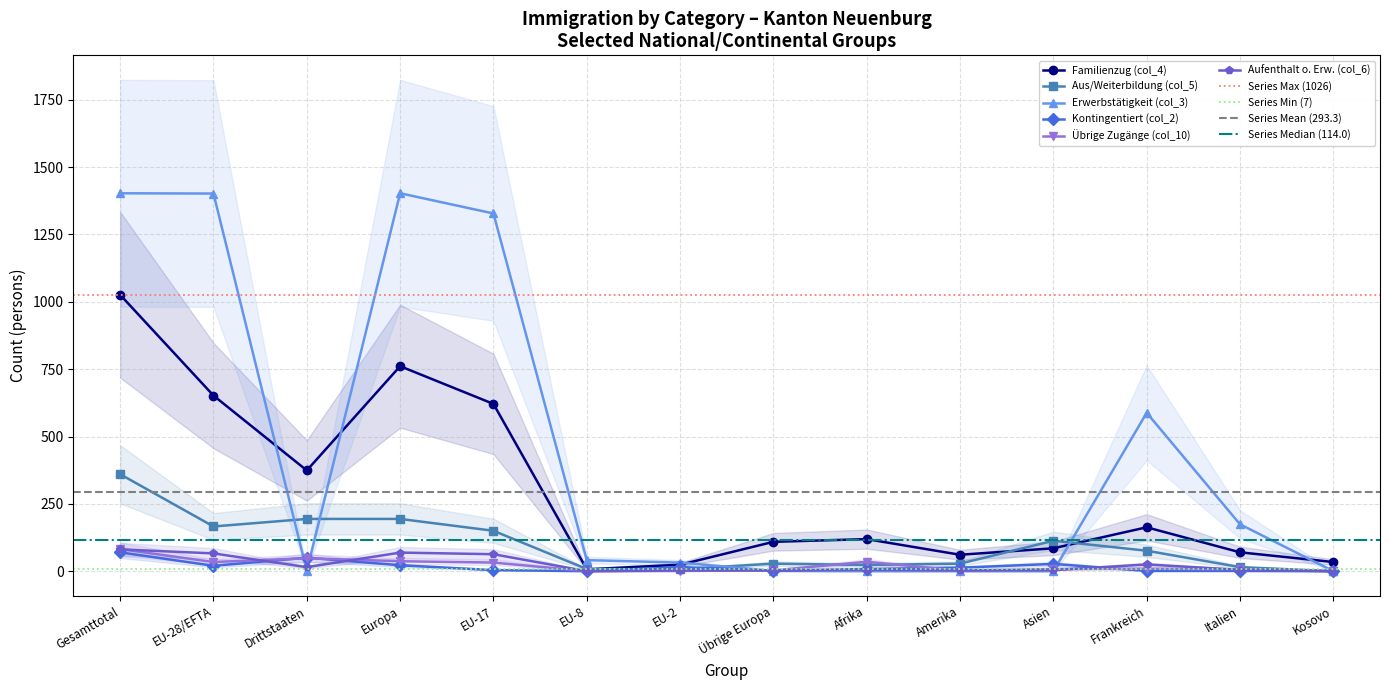

What is the value of the Aufenthalt o. Erw. (col_6) point at the 5th from the left?

63